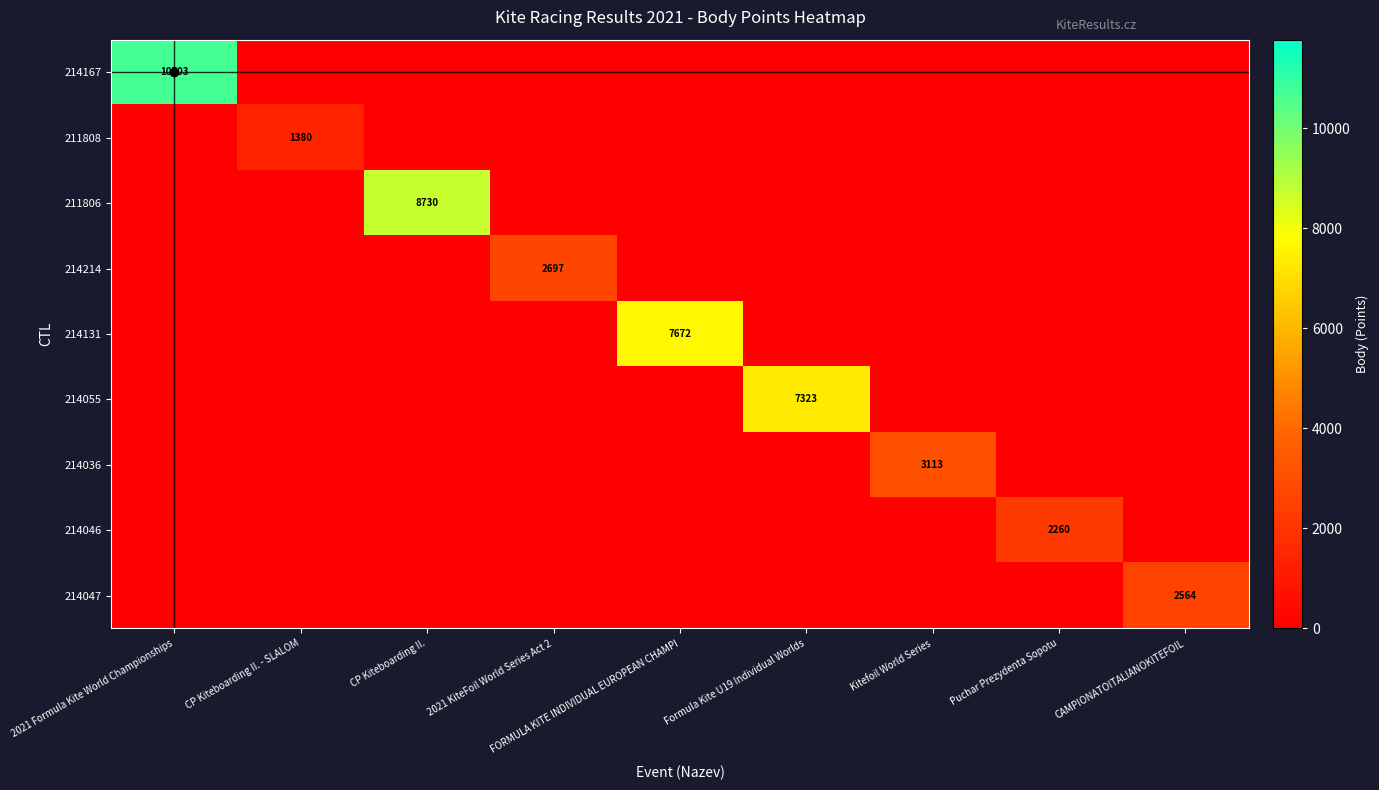

What is the maximum value shown in the chart?

10703